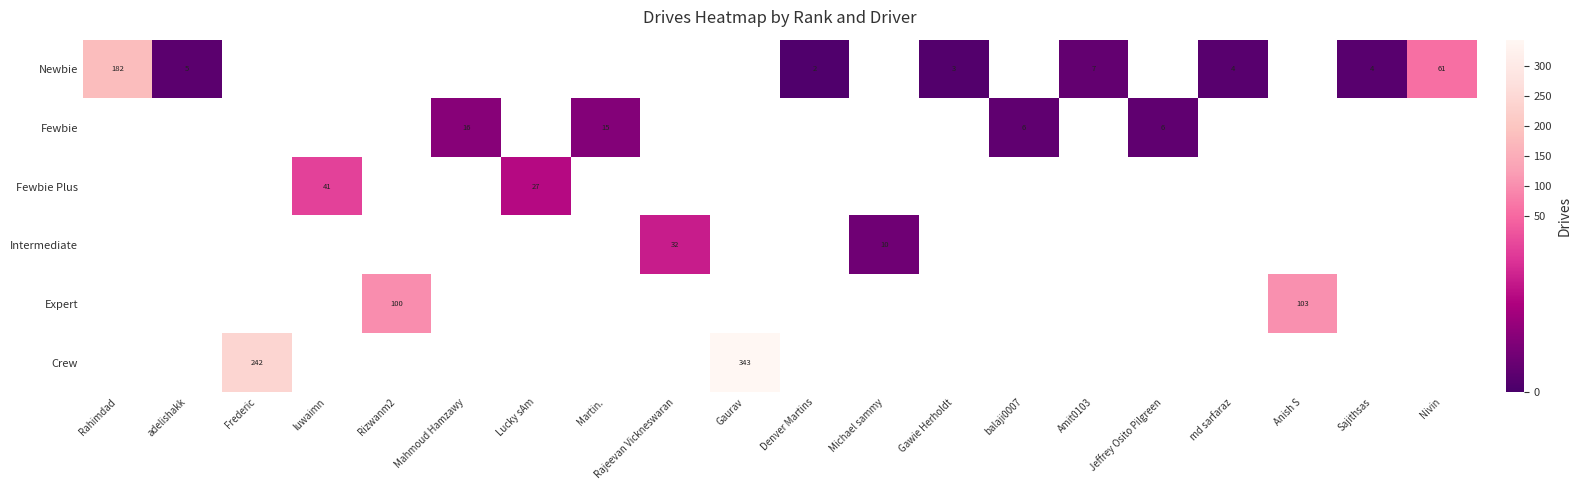

The value of Fewbie at Mahmoud Hamzawy is 26. True or false?

False